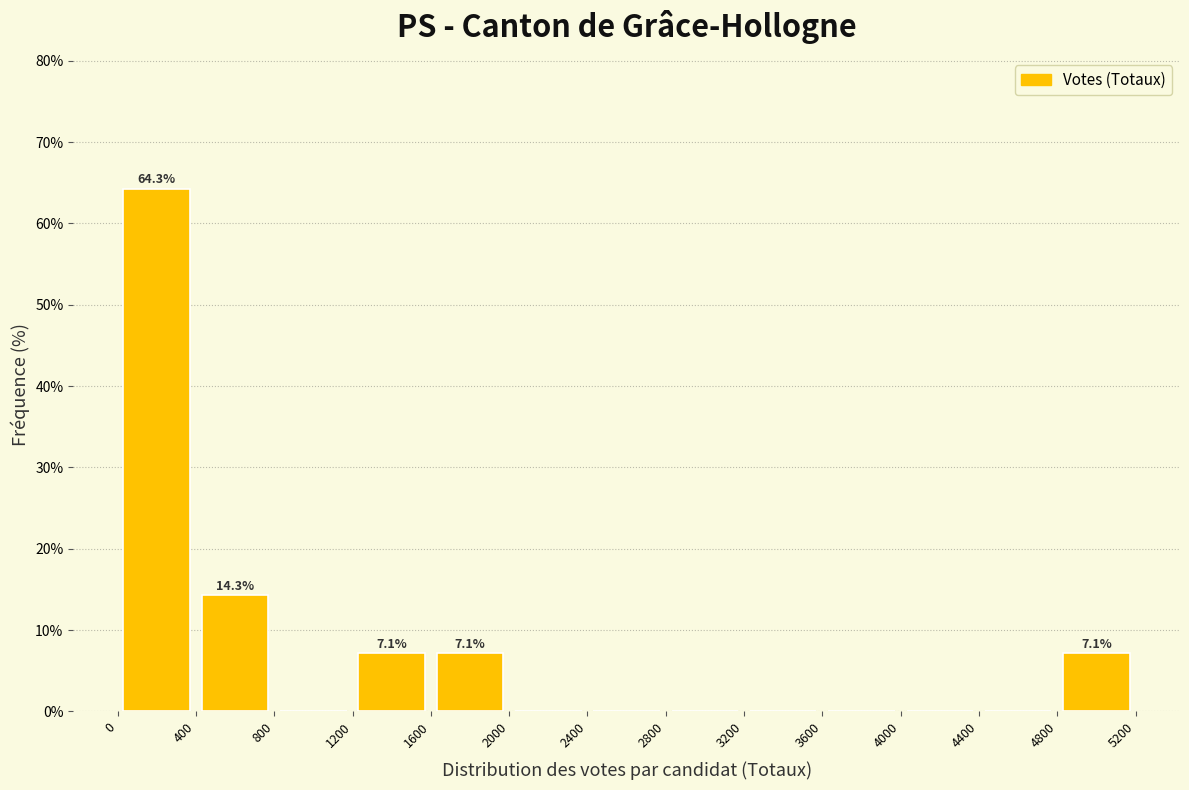

Over which range of the x-axis is the bar tallest?

0 to 400